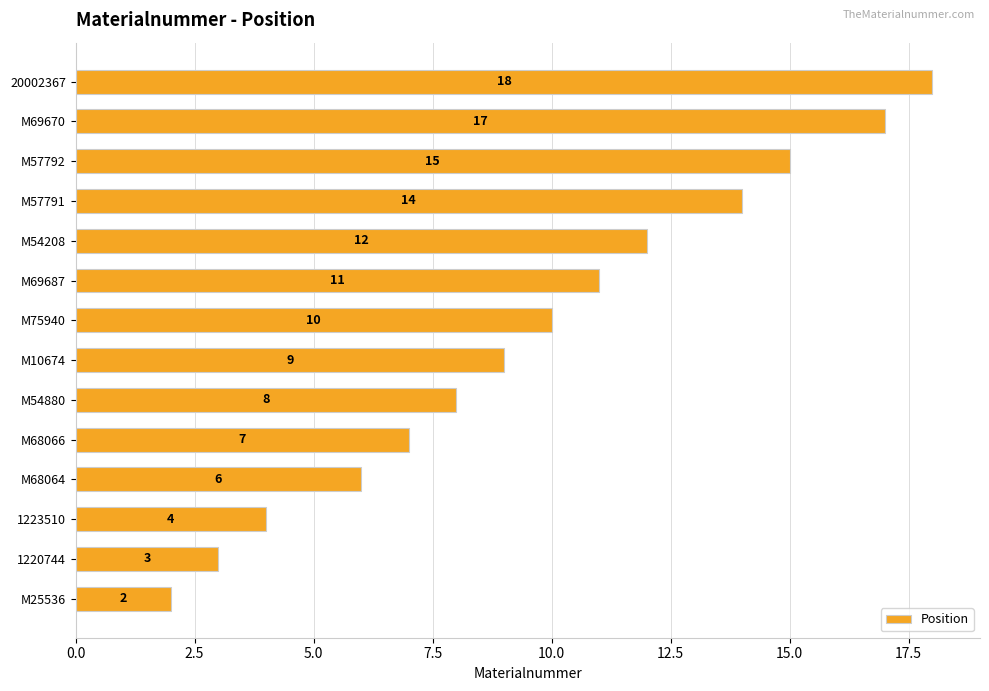

Reading bottom to top, list all the values displayed in this chart.

2	3	4	6	7	8	9	10	11	12	14	15	17	18